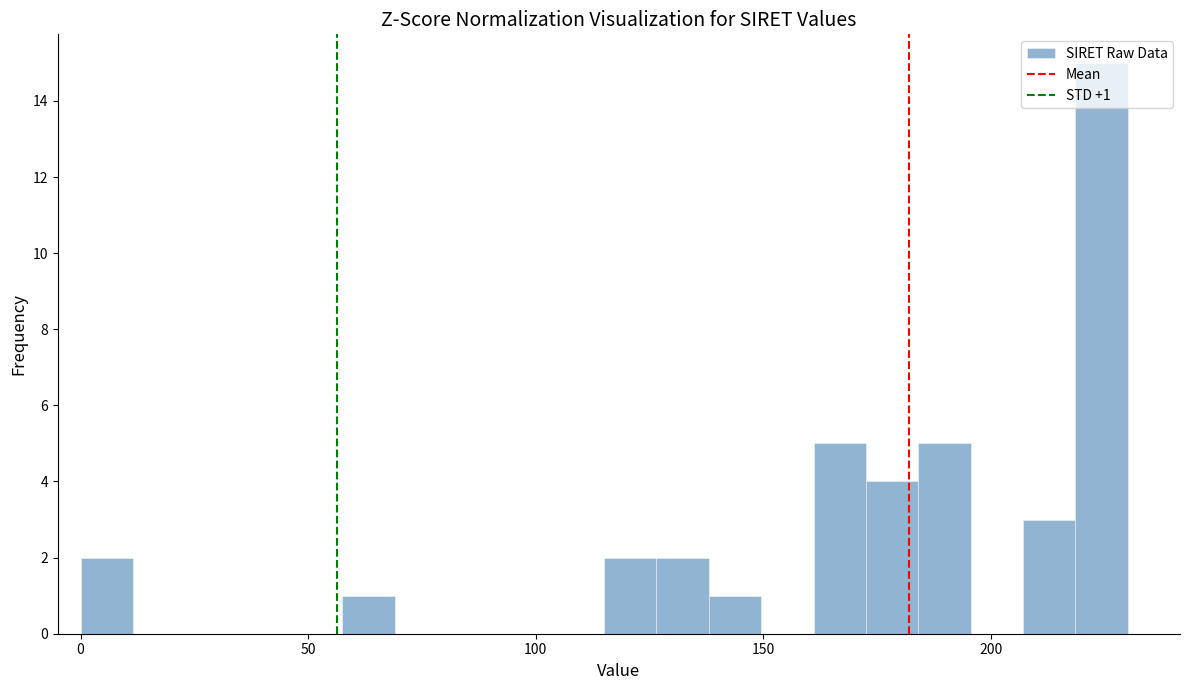

Read against the x-axis, roughly where is the centre of the tallest bar?

225